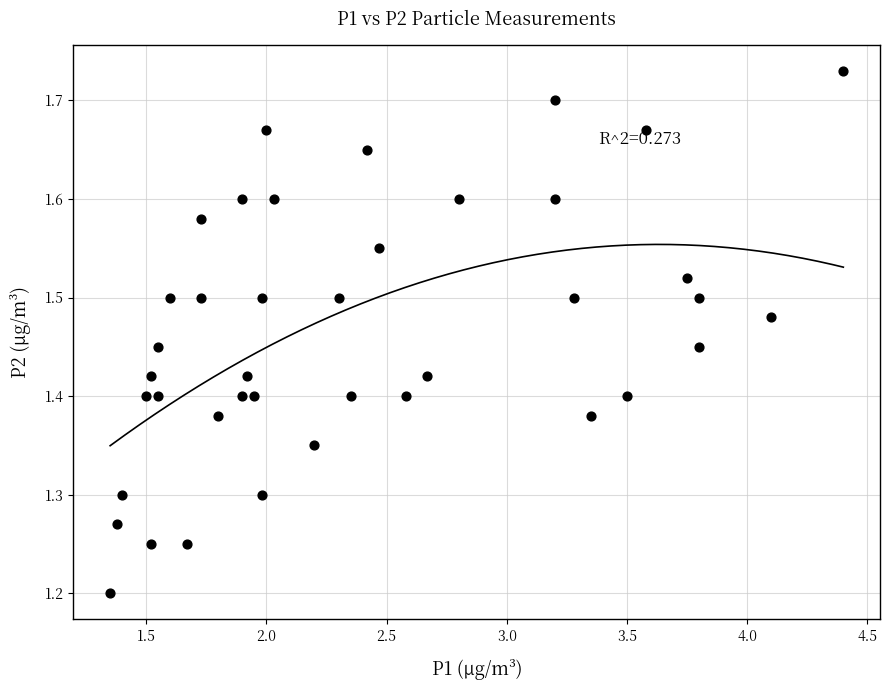

What is the range of Y values (max minus min)?

0.5